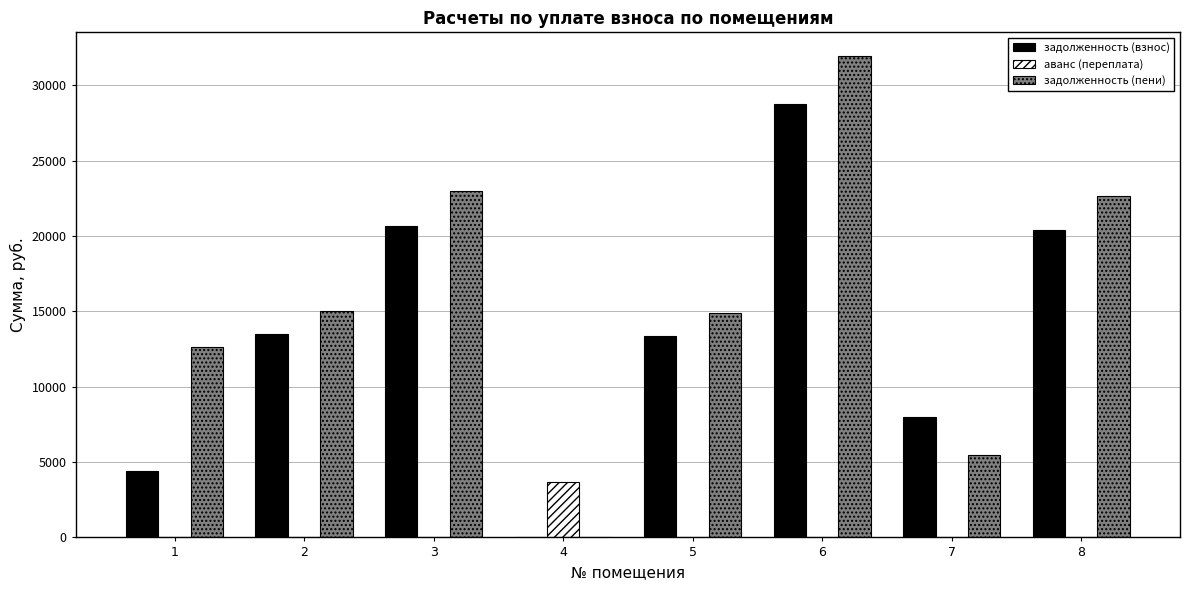

Is it true that задолженность (взнос) equals 0.0 at 4?

True